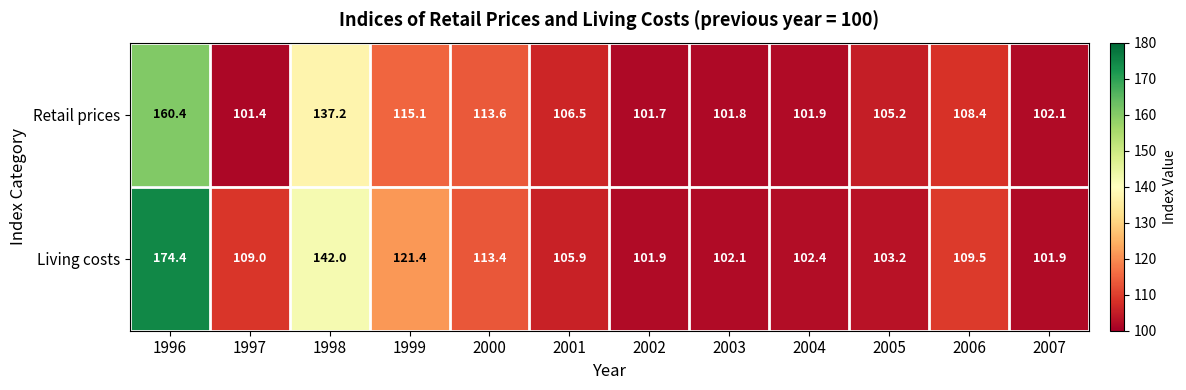

At which label is Retail prices closest to 130?

1998